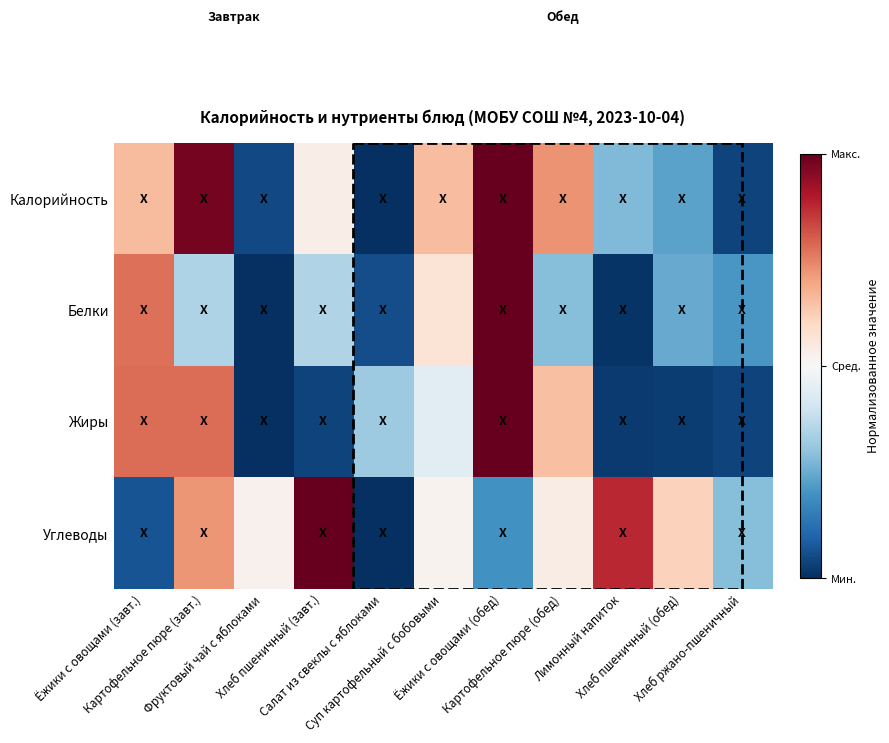

What is the difference between the highest and lowest values at Салат из свеклы с яблоками?

0.6